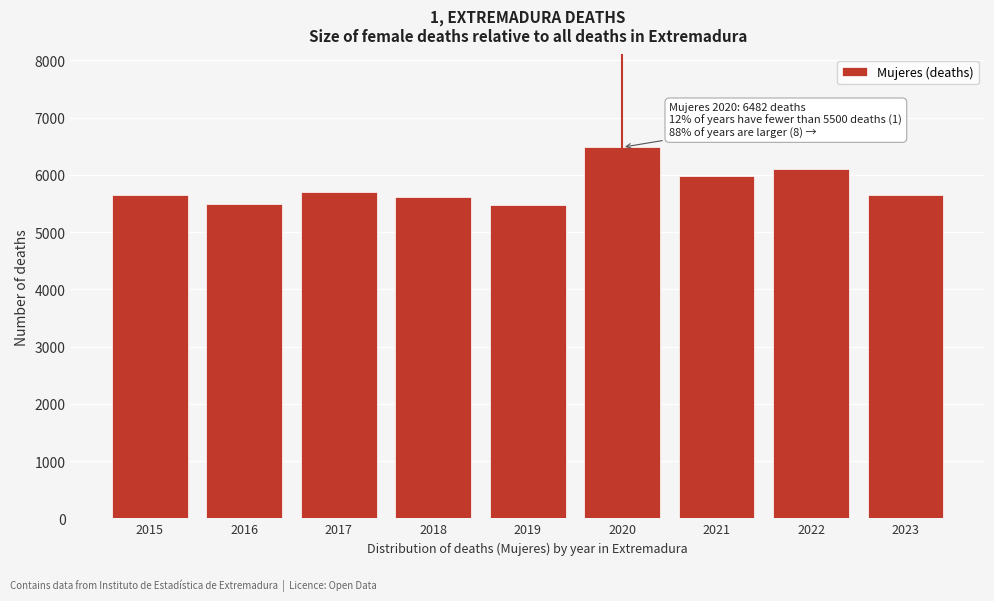

What is the value of the 7th bar from the left?

5979